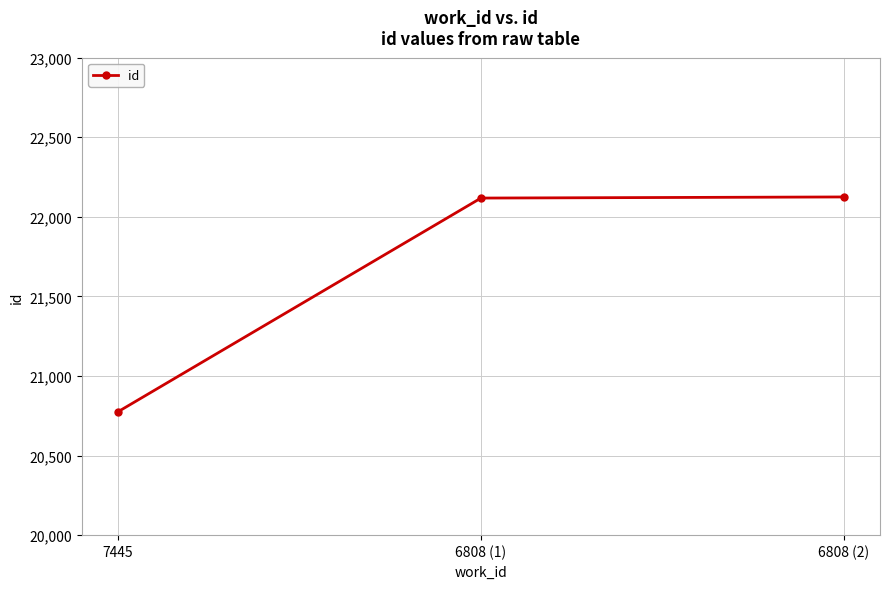

Between 6808 (1) and 7445, which is larger?

6808 (1)